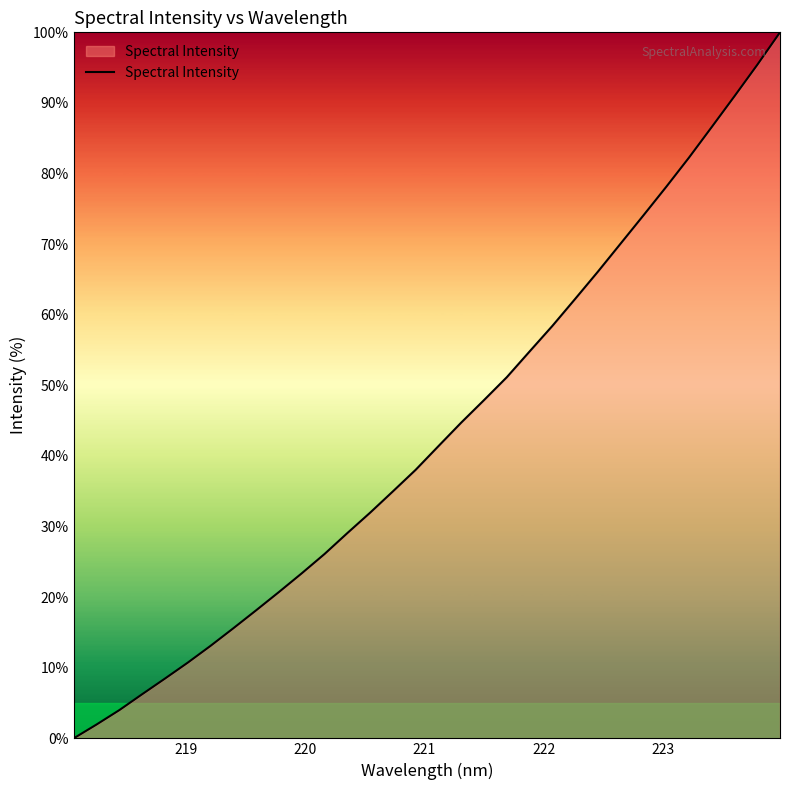

What is the maximum value shown in the chart?

100.0